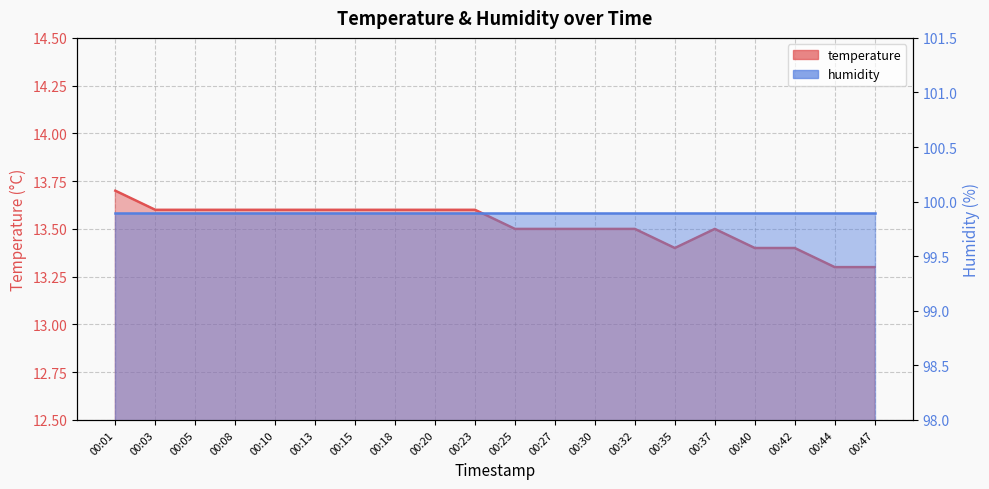

Is it true that the value at 00:23 is 3.9?

False